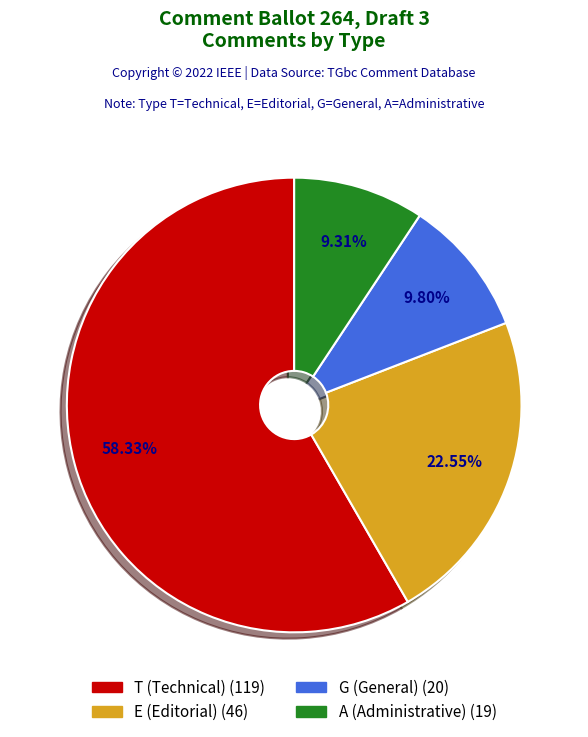

Which category has the biggest portion of the pie?

T